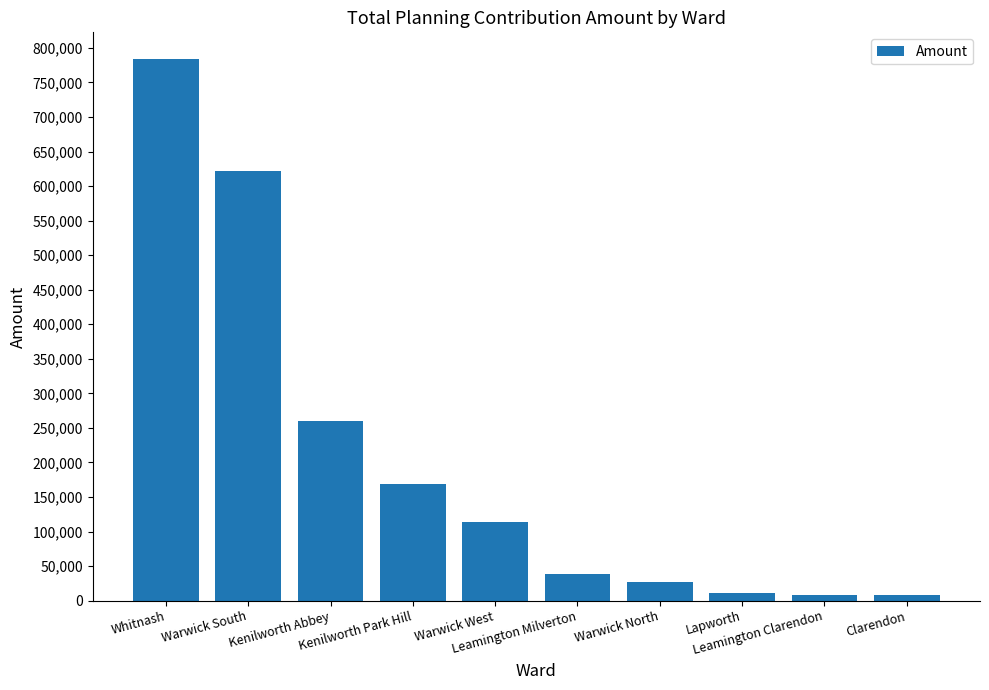

The chart shows a value of 37864 at Leamington Milverton. True or false?

True